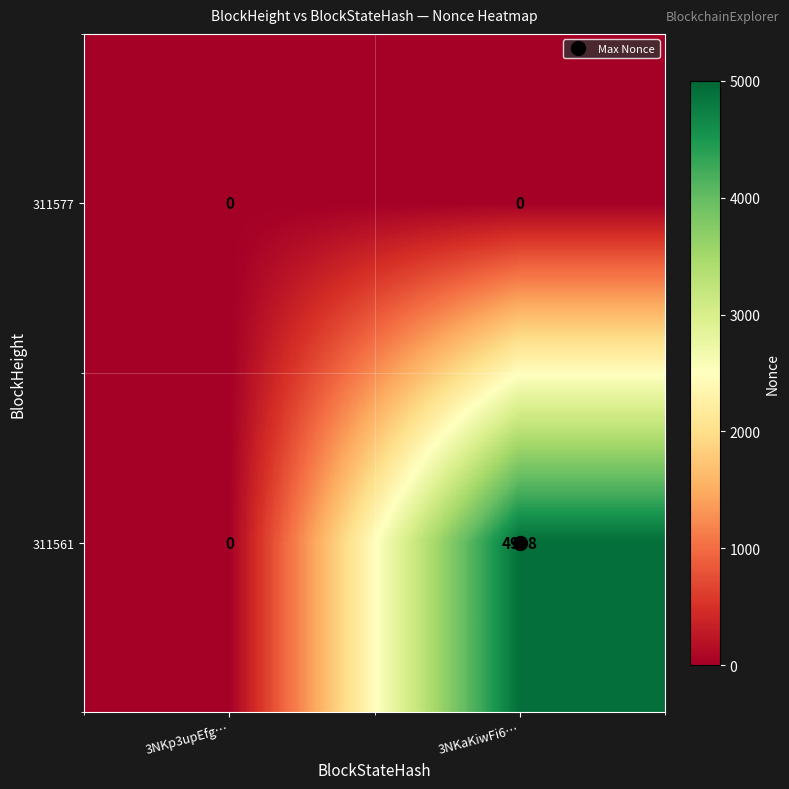

List the series in order of their peak value, lowest first.

311577, 311561